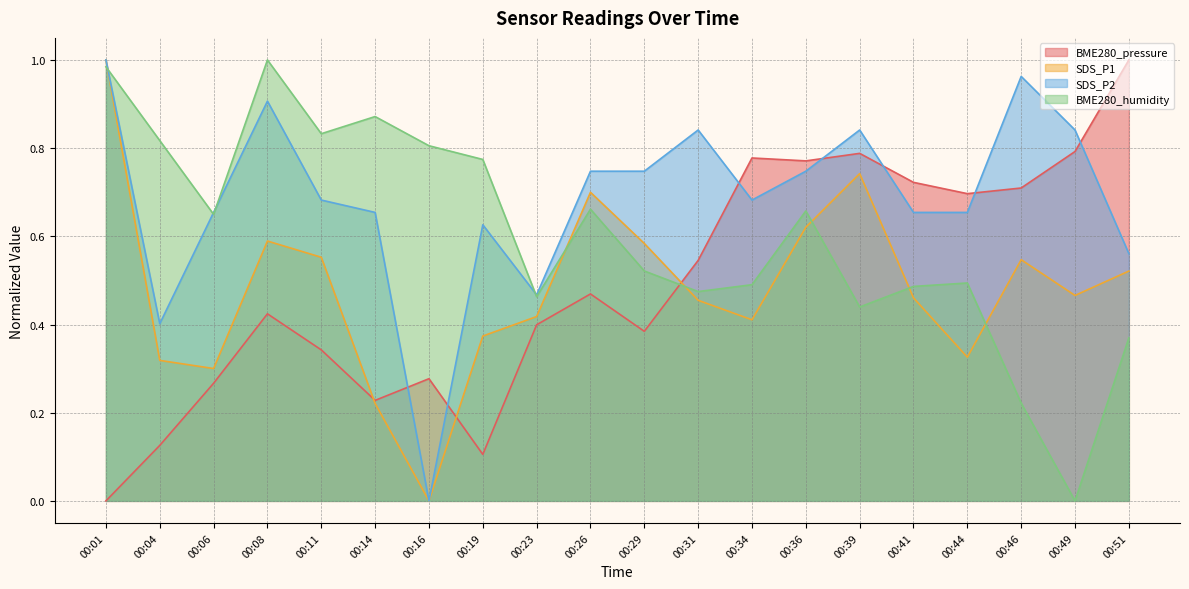

The SDS_P1 series shows 0.2 at 00:26. True or false?

False